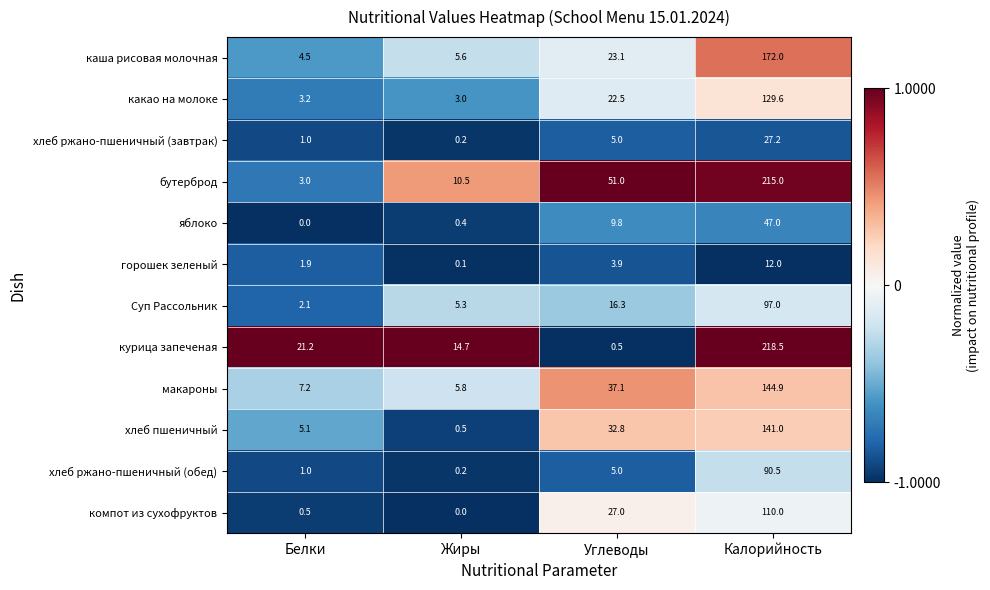

Count the number of categories in the chart.

4